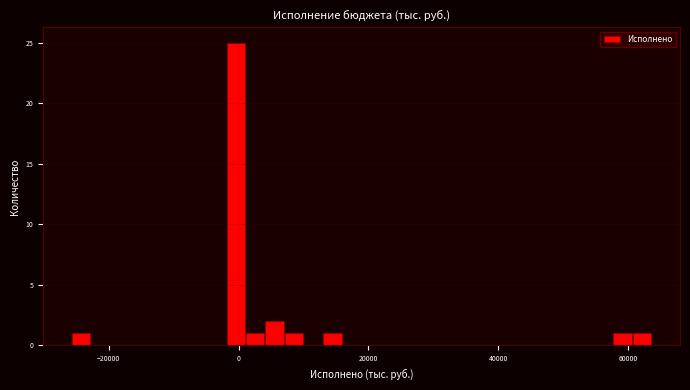

Read against the x-axis, roughly where is the centre of the tallest bar?

0